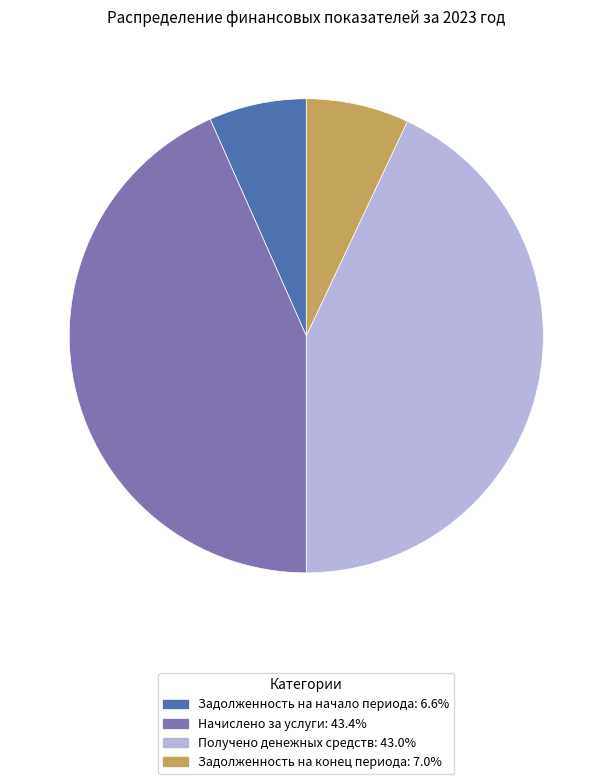

Combined, do Задолженность на начало периода and Задолженность на конец периода account for over 50%?

No